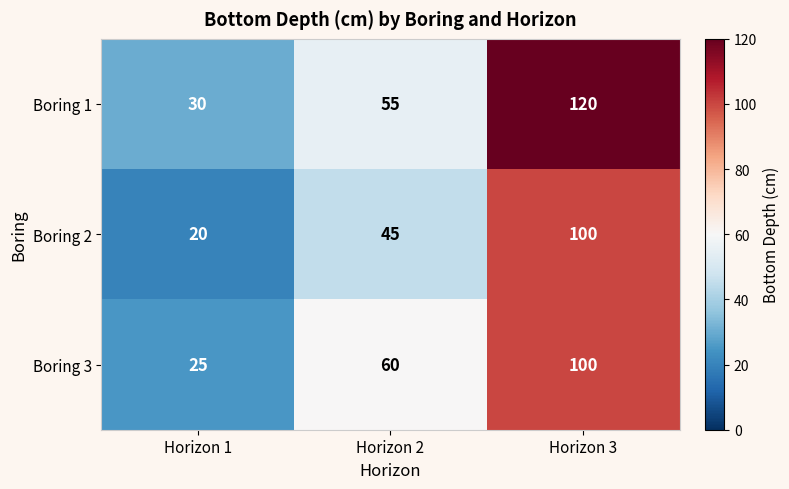

What is the total value across all series at Horizon 2?

160